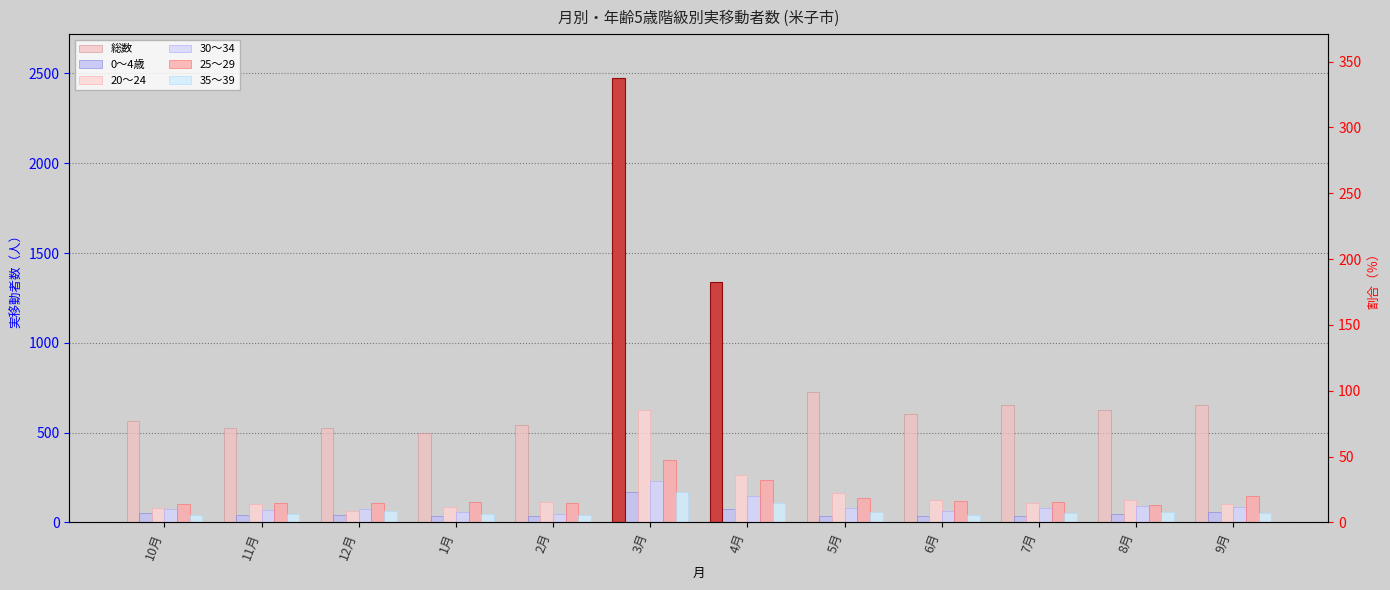

Between 5月 and 6月, which series saw the biggest shift?

総数